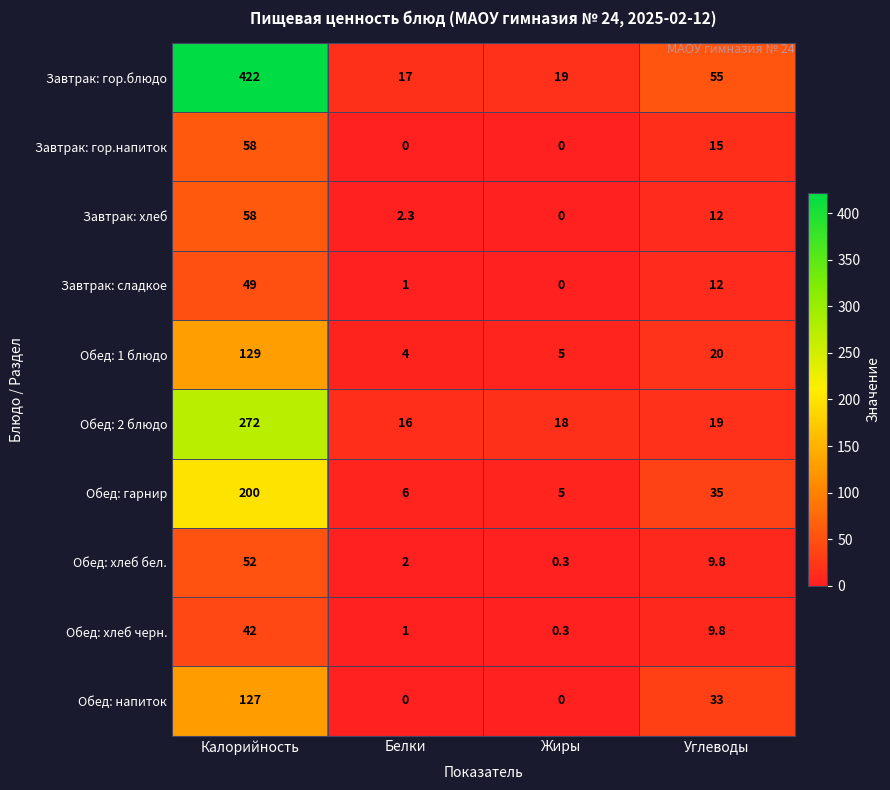

At which category is the sum across all series the highest?

Калорийность